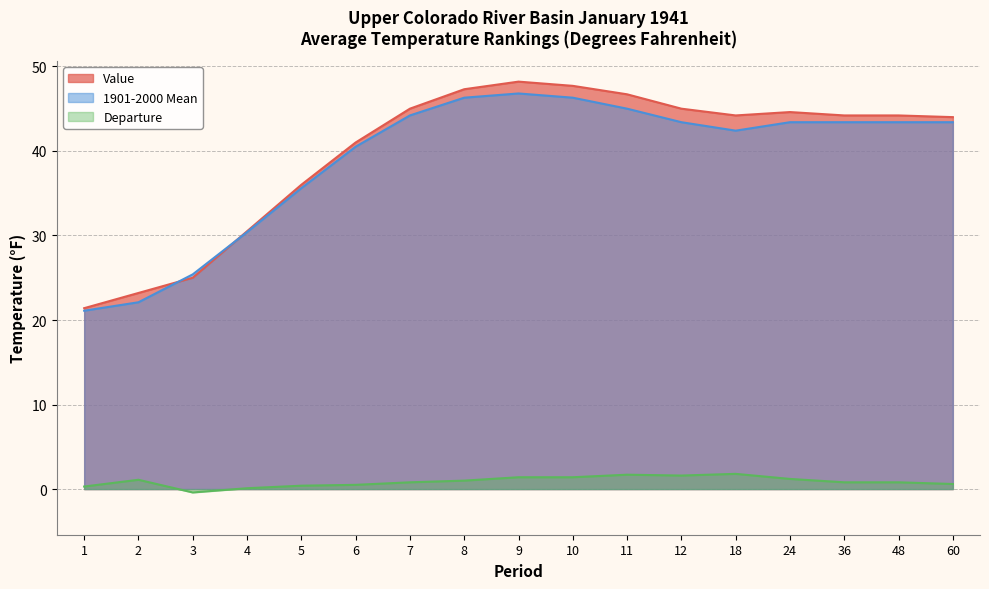

How many categories are shown in the chart?

17